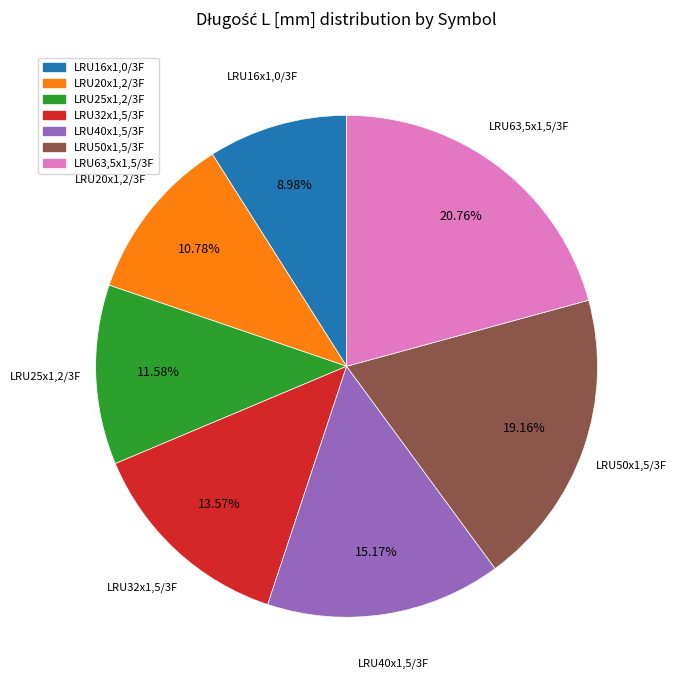

What is the smallest slice in the pie chart?

LRU16x1,0/3F